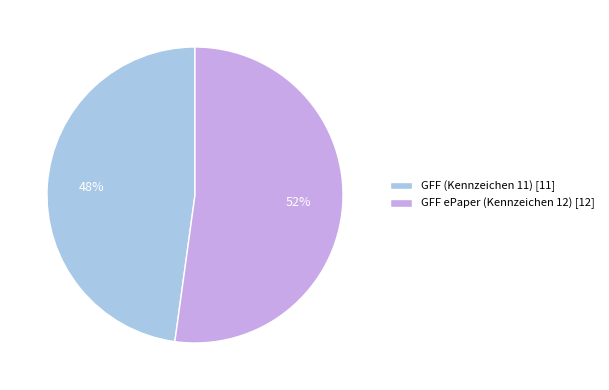

Does GFF ePaper (Kennzeichen 12) represent more than half of the total?

Yes